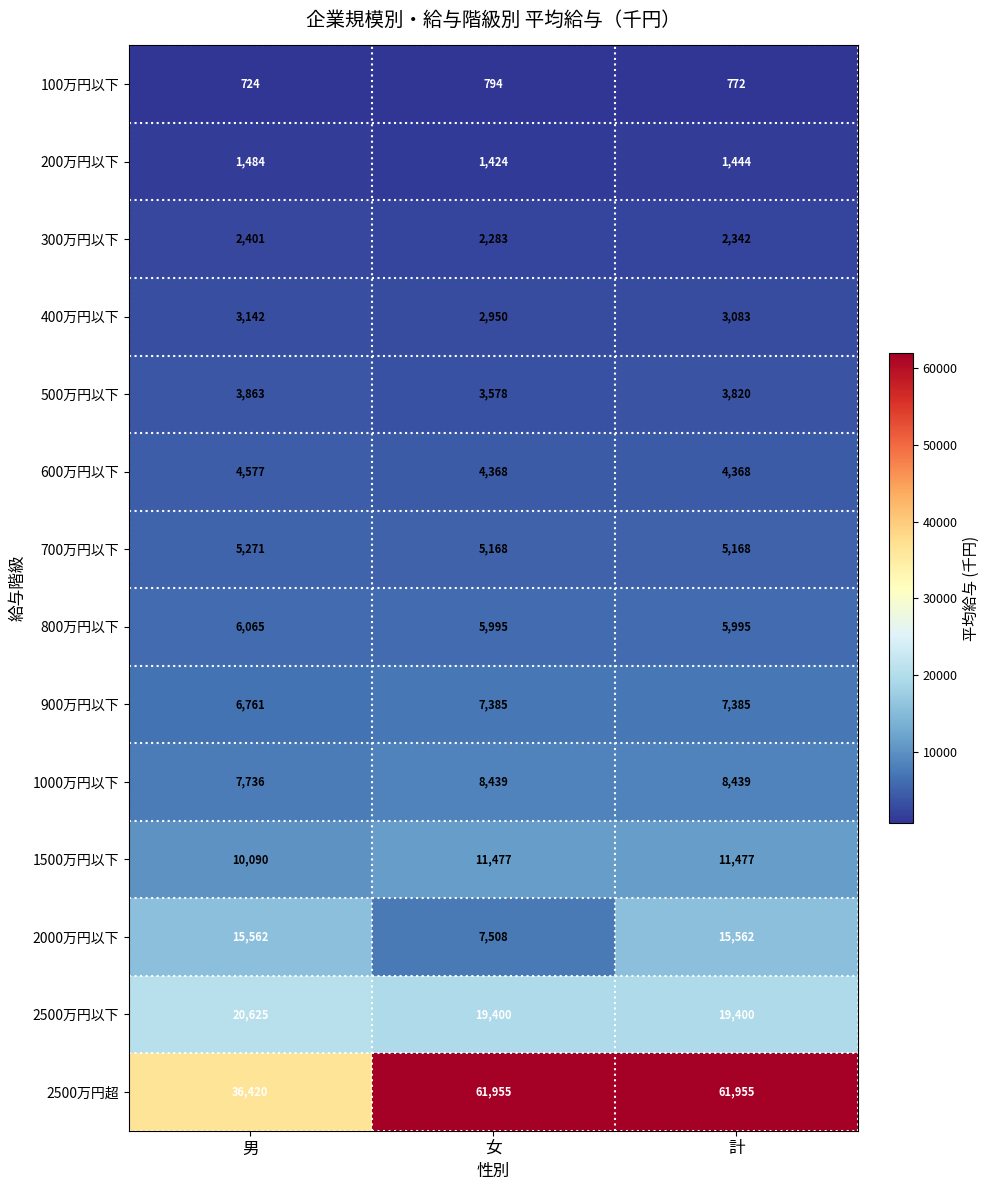

At which category does the chart reach its minimum across all series?

男